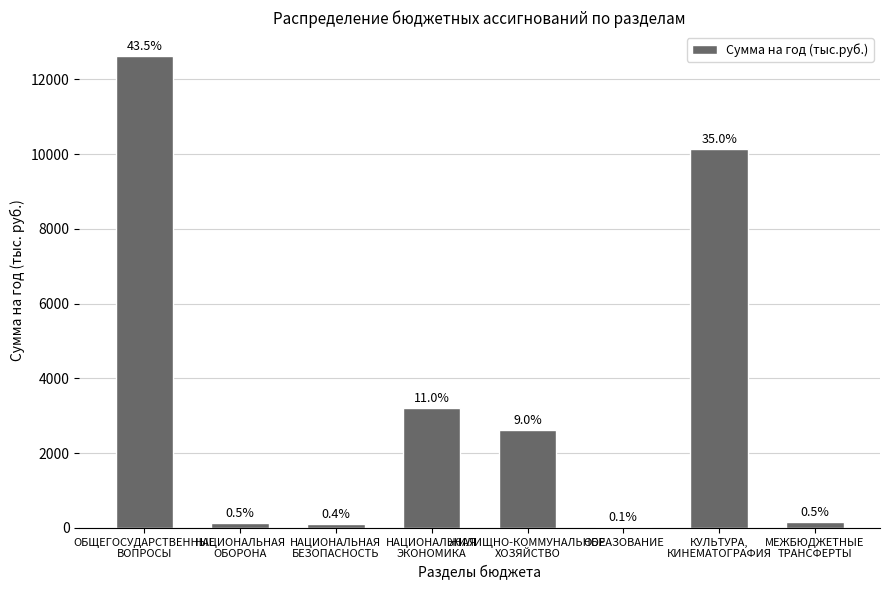

Is it true that the value at НАЦИОНАЛЬНАЯ
ОБОРОНА is 189.1?

False